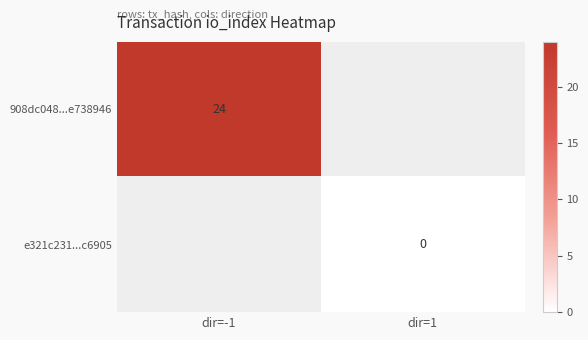

At which category does the chart reach its peak across all series?

dir=-1